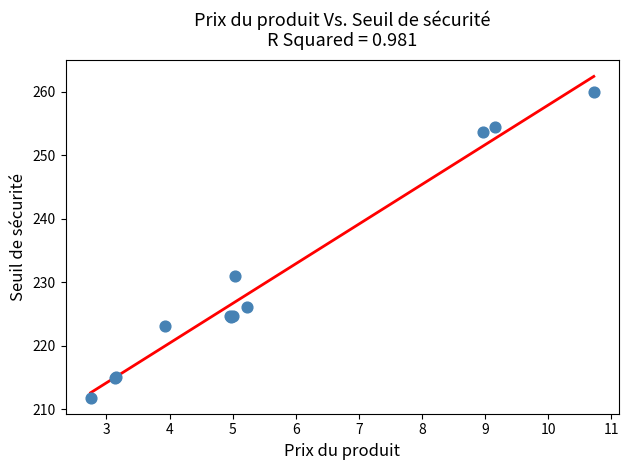

What Y value in the scatter plot is closest to 235?

231.0